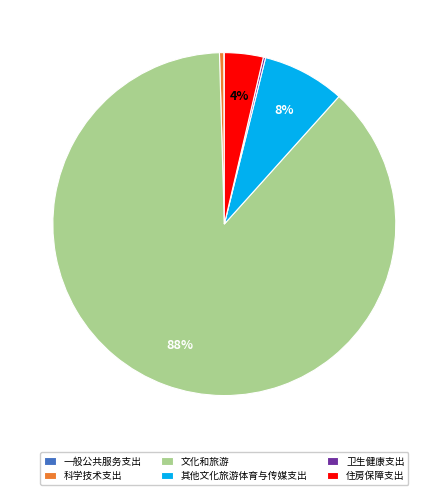

True or false: 其他文化旅游体育与传媒支出 accounts for 8% of the total.

True